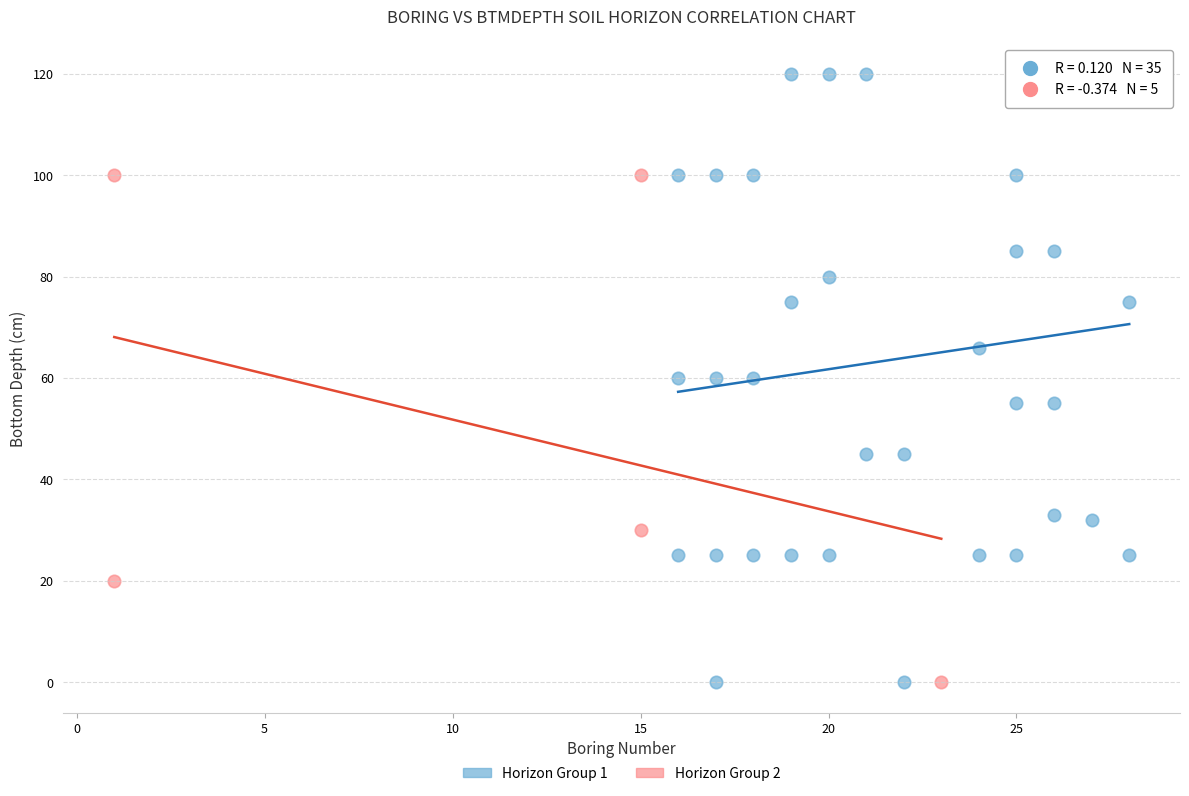

Which series has the widest spread of Y values?

Horizon Group 1